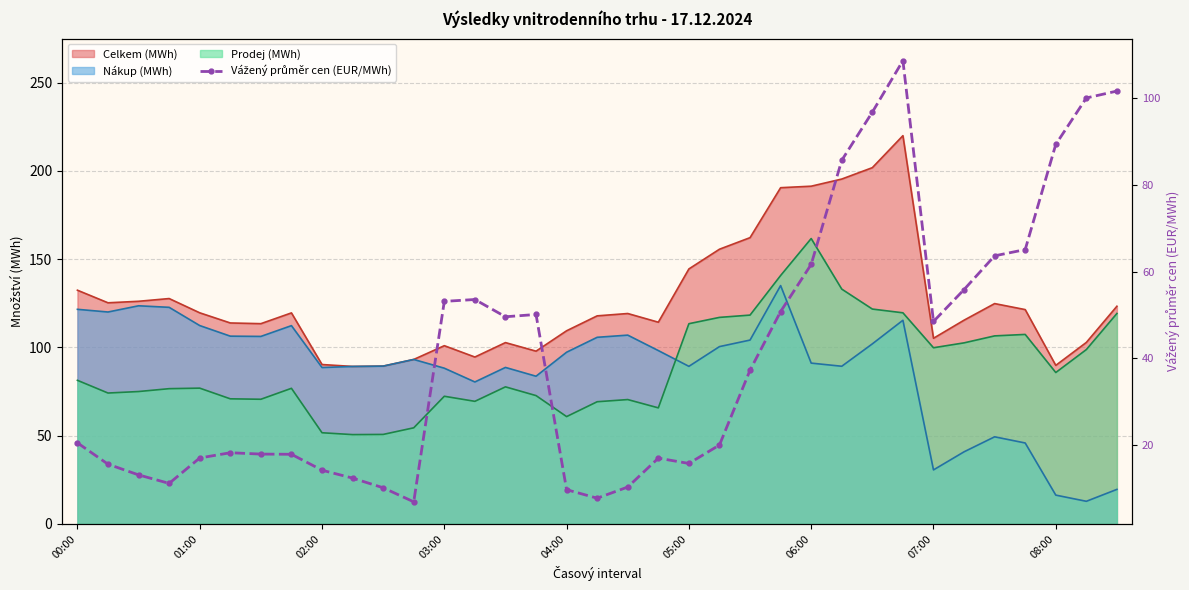

What position from the right is 30?

5